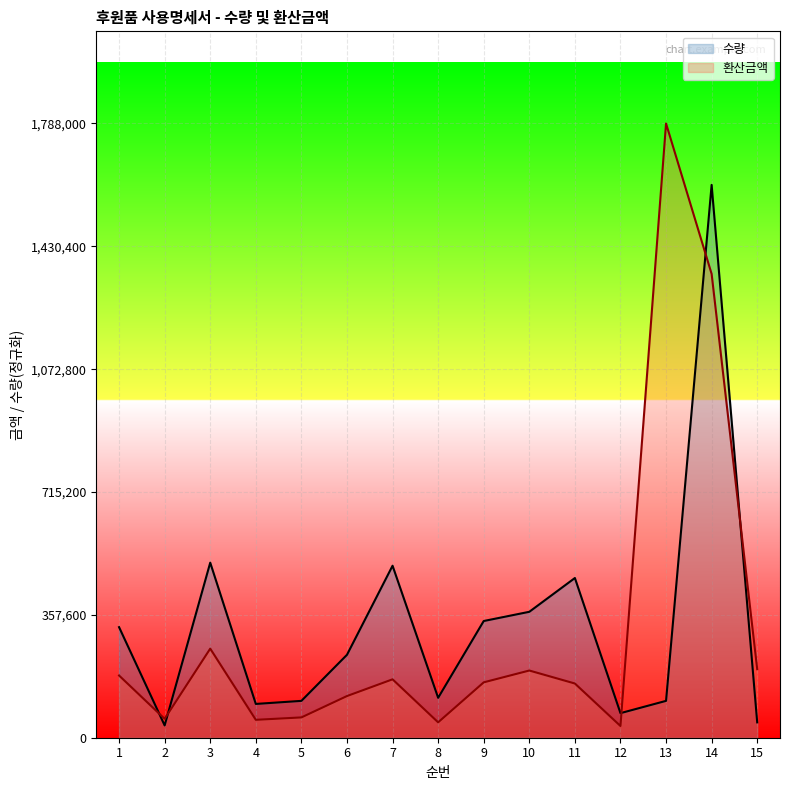

What is the difference between the 수량 values at 3 and 7?

8940.0